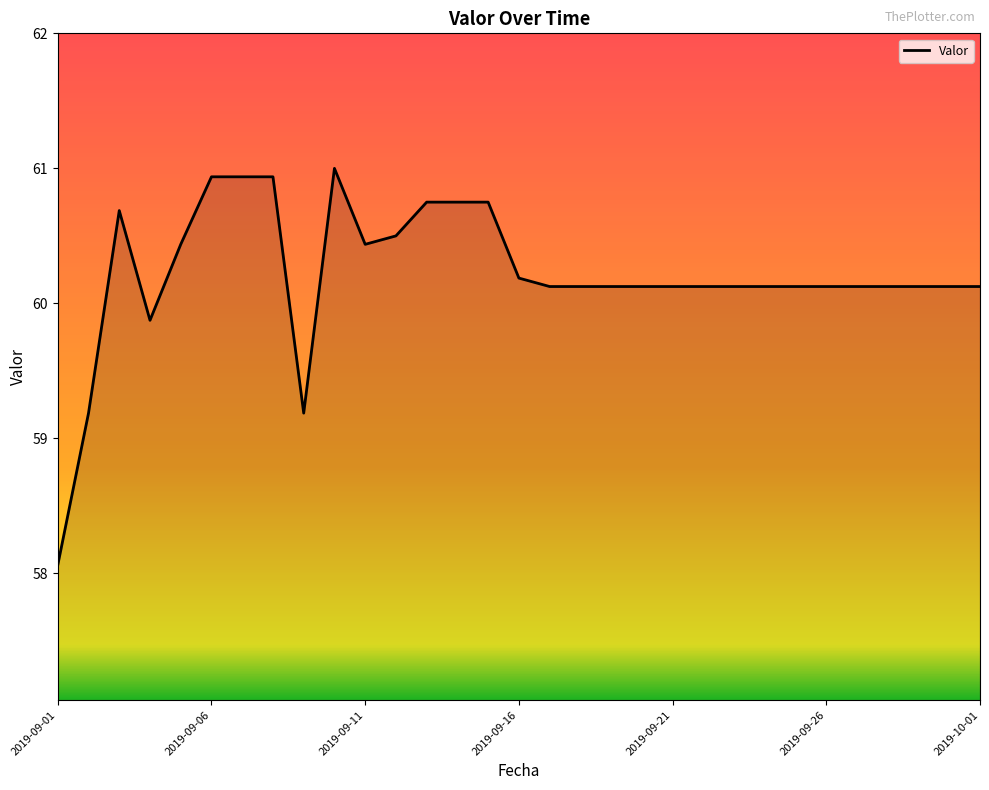

What is the smallest value displayed?

58.1